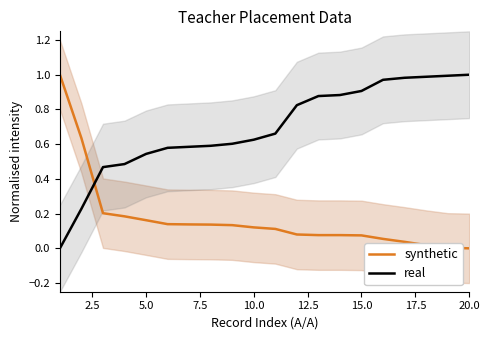

True or false: real and synthetic cross at least once.

True